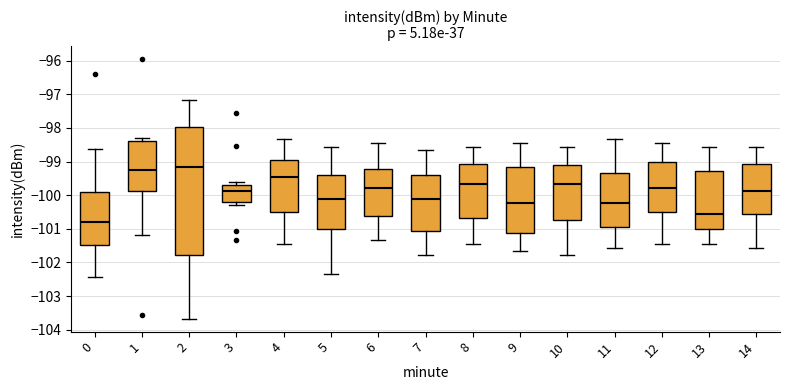

Where does the median line of the box at x = 3 sit on the y-axis? The values are not printed on the chart, so give them approximately, as read against the axis.

-99.9